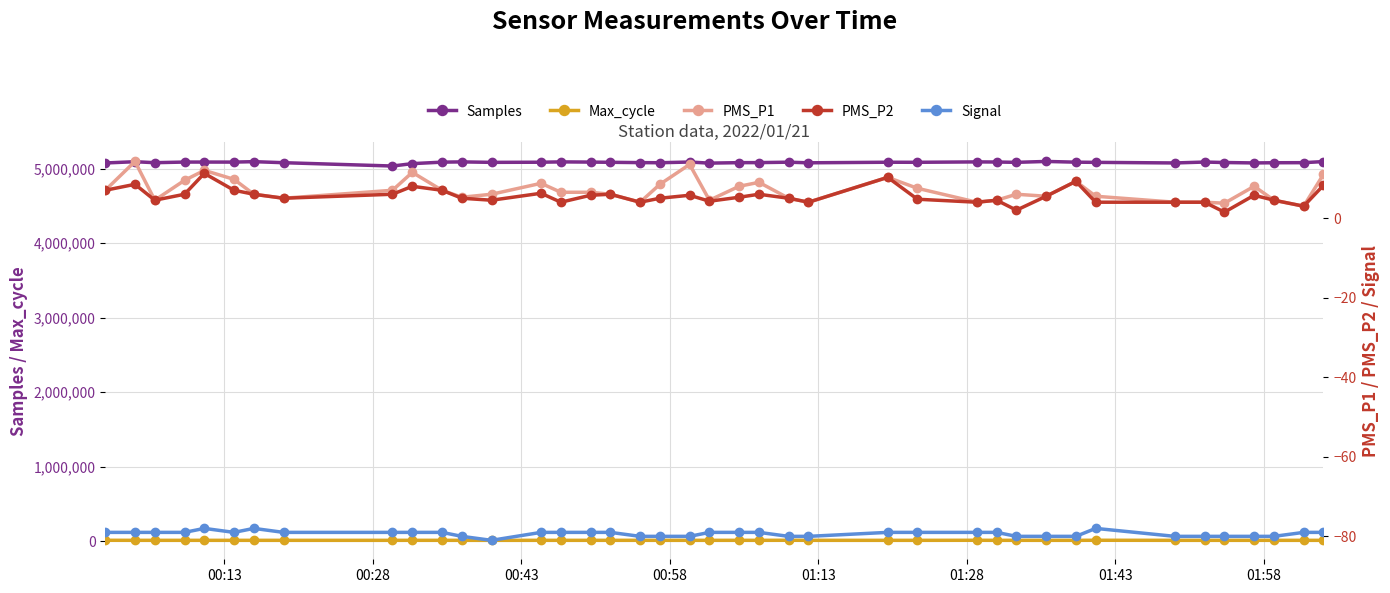

What is the value of the PMS_P2 point at the 28th from the left?

4.0